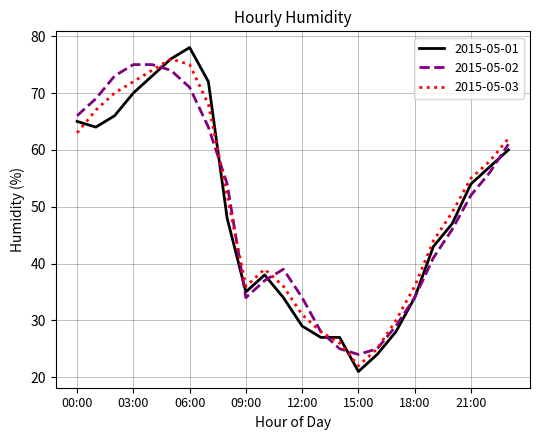

Which series has the widest spread of values?

2015-05-01